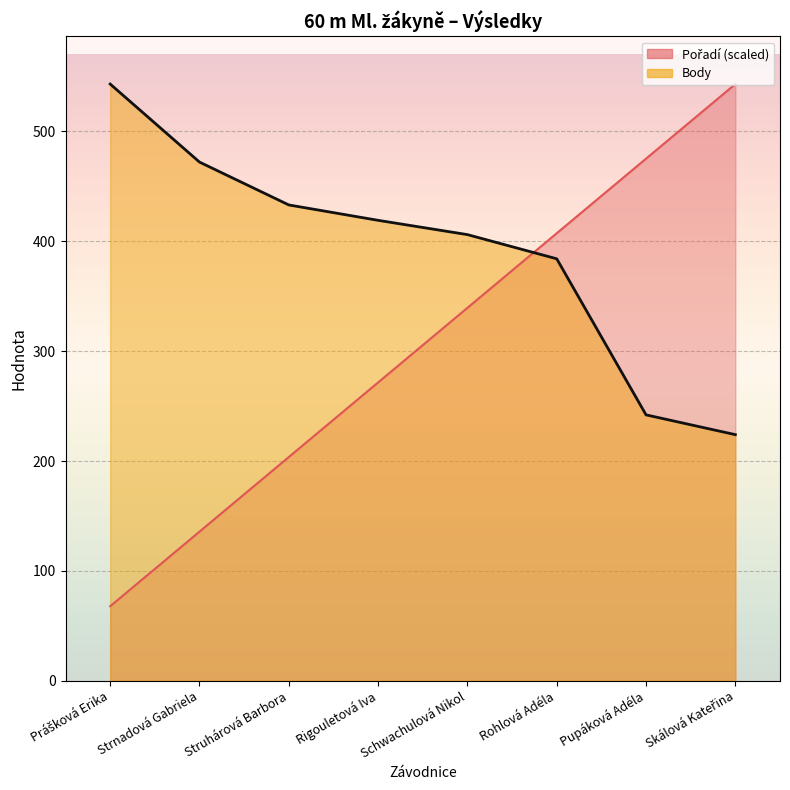

Count the number of data series in this chart.

2